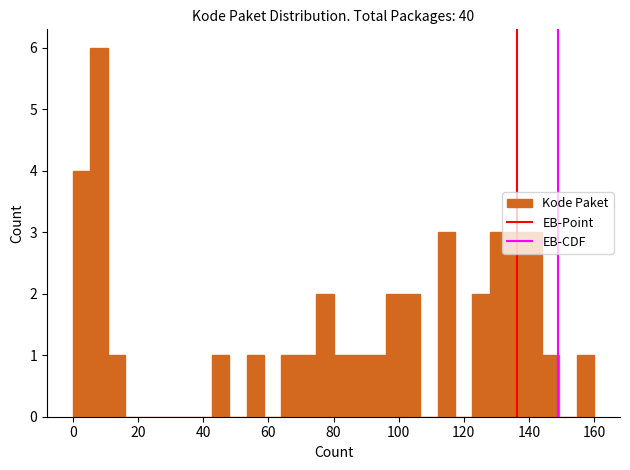

Read against the x-axis, roughly where is the centre of the tallest bar?

8